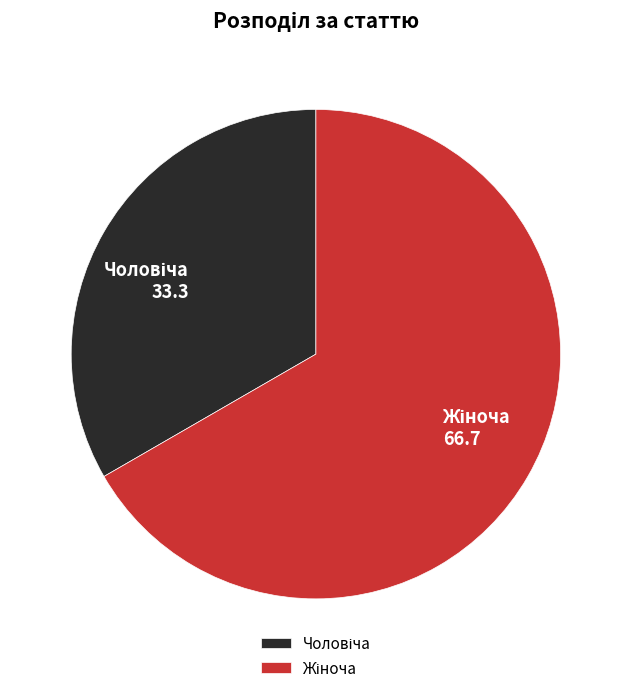

Count the number of slices in the pie.

2